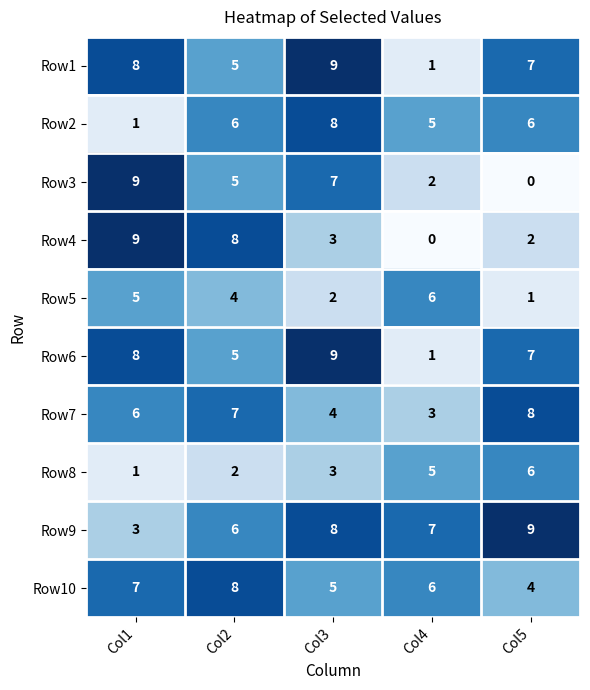

List the labels in order of Row4 value, largest first.

Col1, Col2, Col3, Col5, Col4